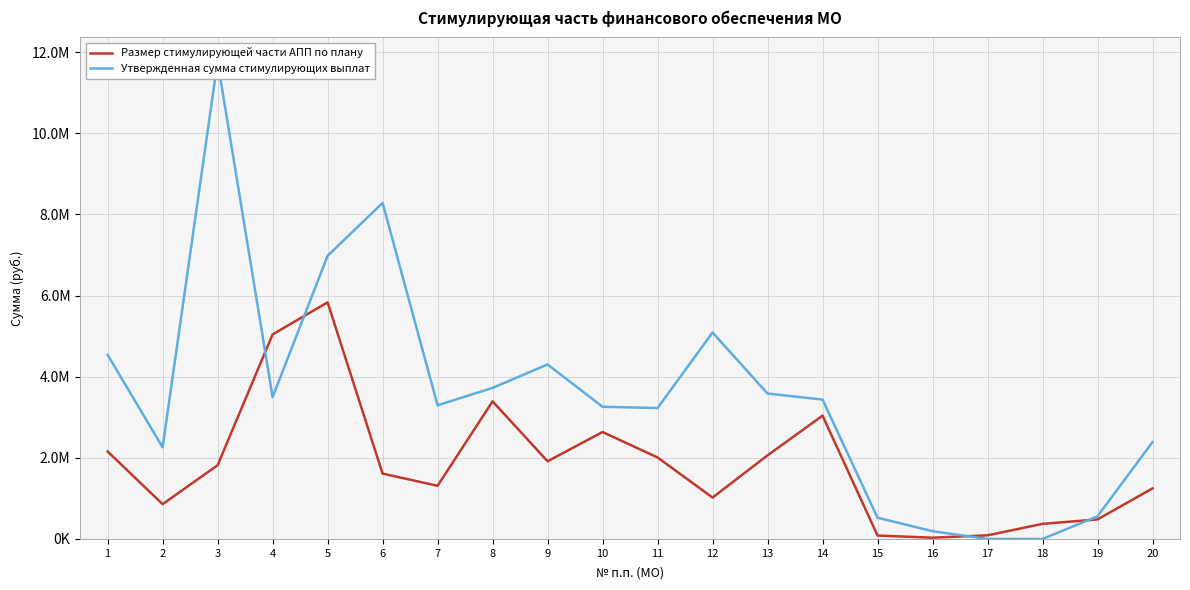

Where is Размер стимулирующей части АПП по плану nearest to the value 2931262?

14